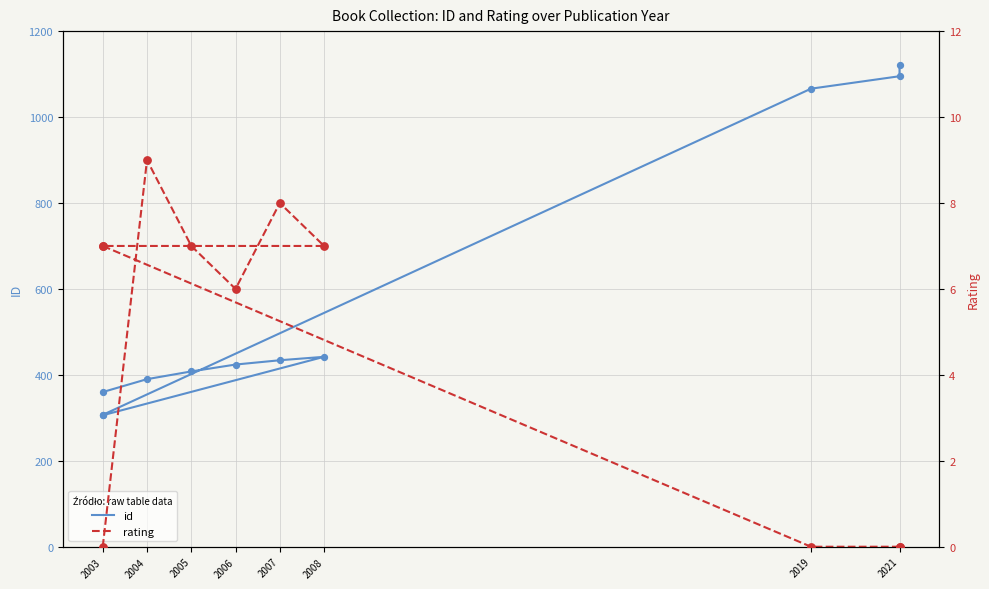

What are all the series names shown in the legend?

id, rating